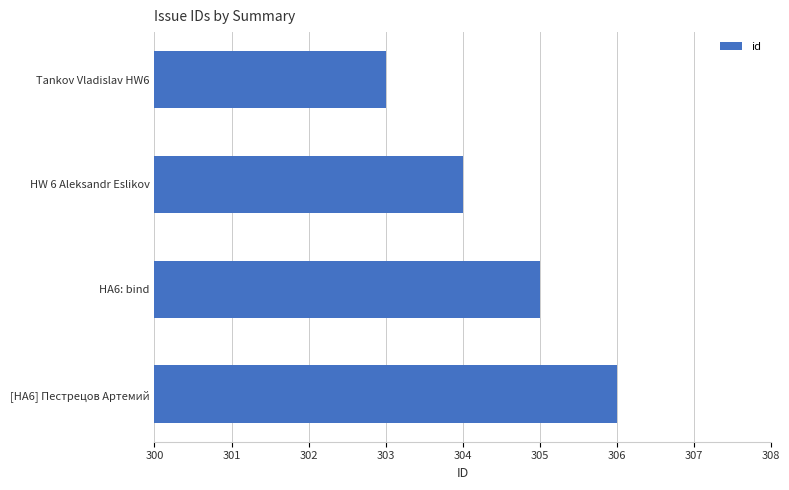

True or false: the data shows 484 at HW 6 Aleksandr Eslikov.

False